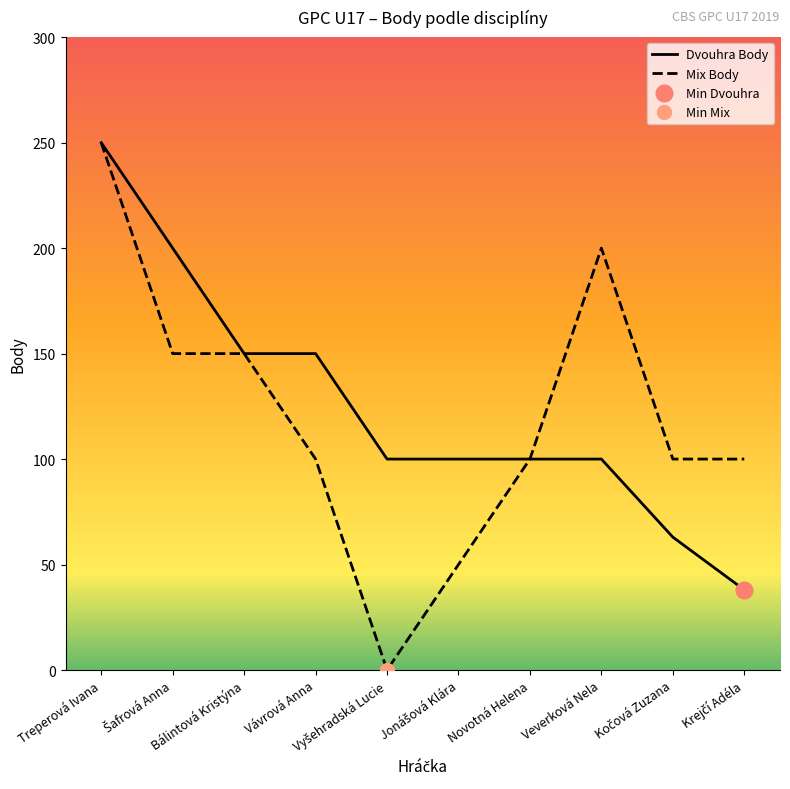

Is this an area chart (filled region under the line)?

No